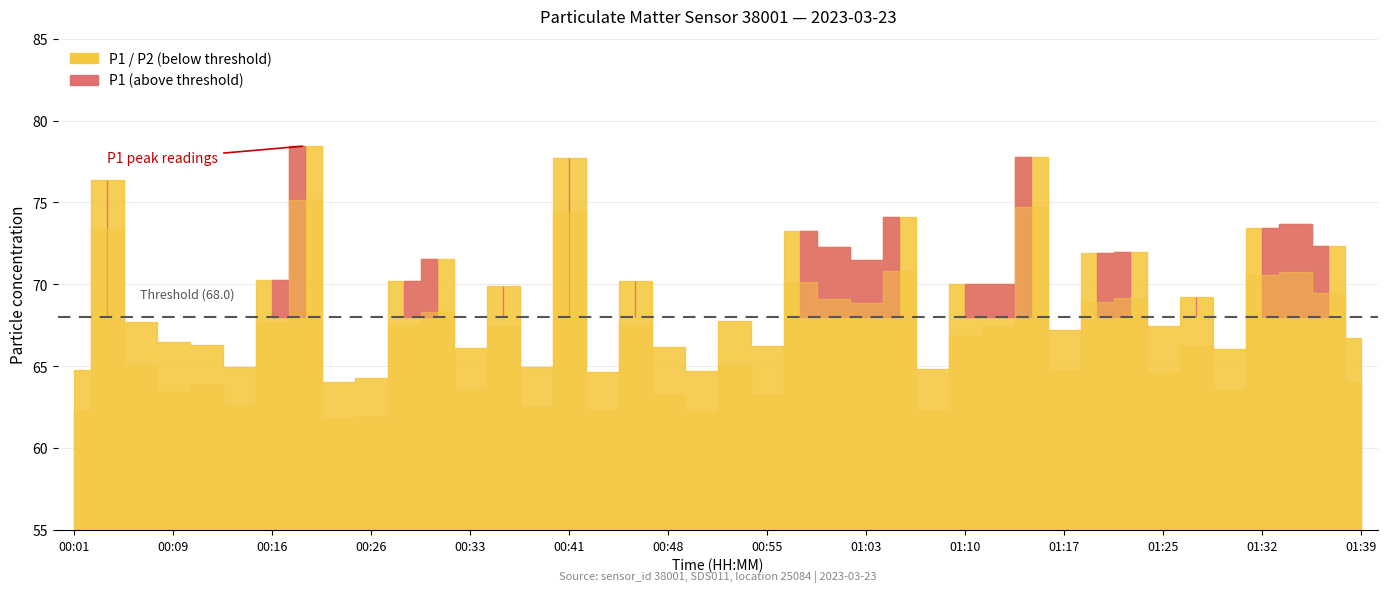

True or false: P1 has a value of 66.3 at 00:11.

True